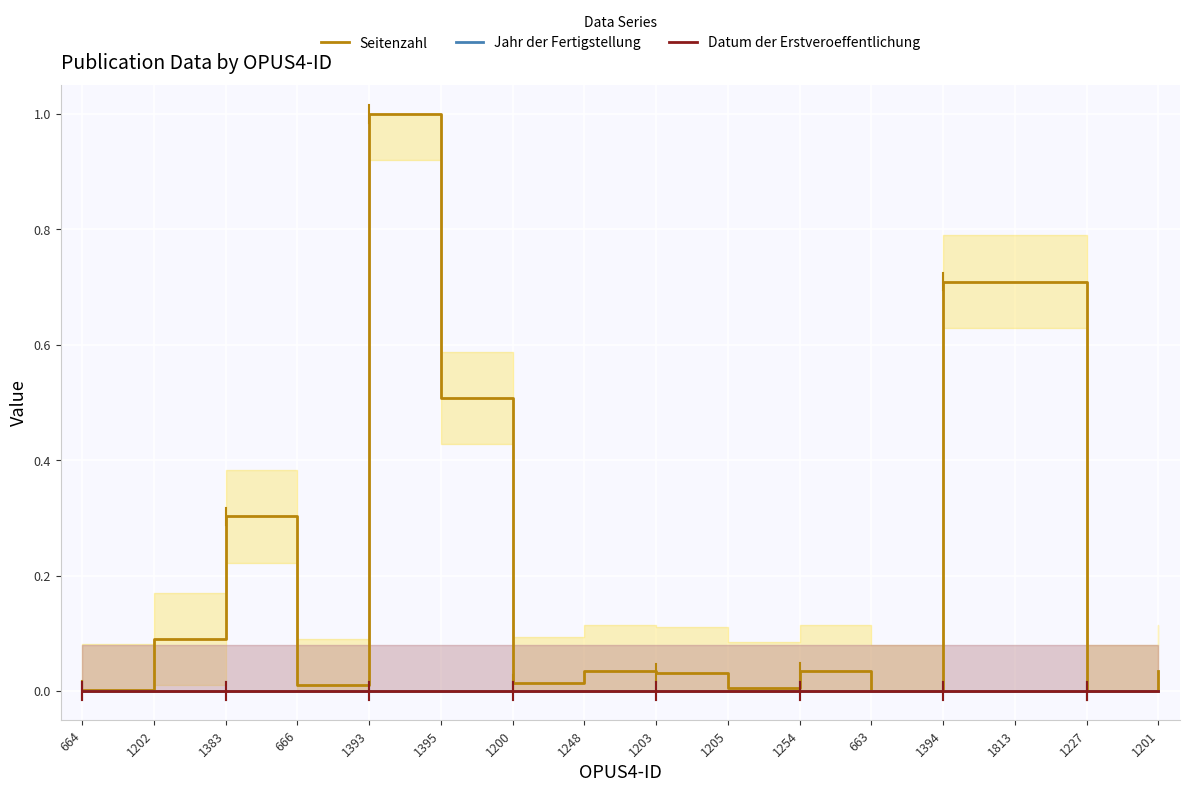

In Seitenzahl, how many points are lower than both neighbors (excluding endpoints)?

5